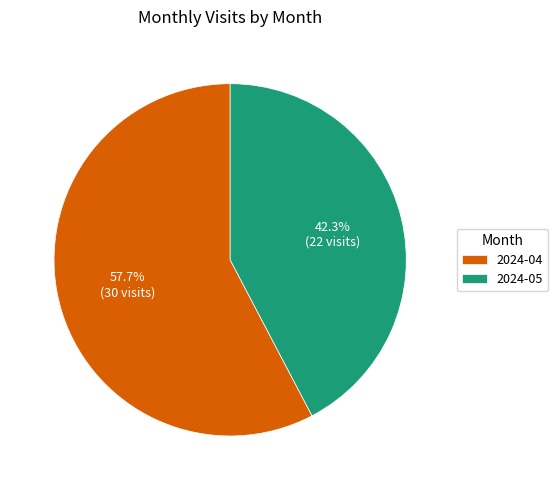

Rank the categories by value from highest to lowest.

2024-04, 2024-05